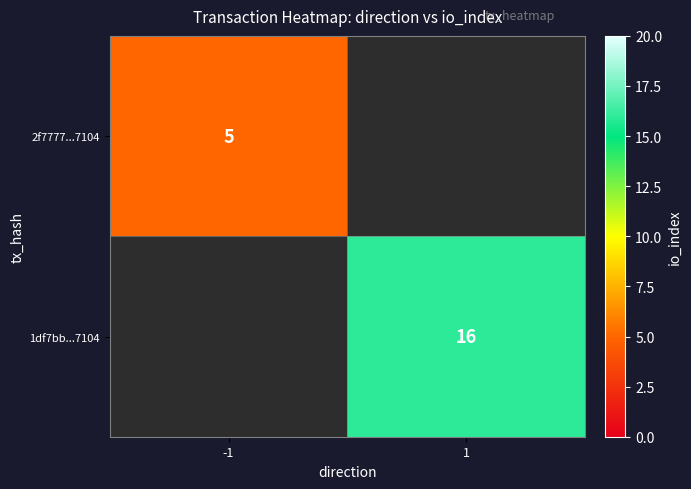

Is the value of 2f7777...7104 at -1 greater than the value of 1df7bb...7104 at 1?

No